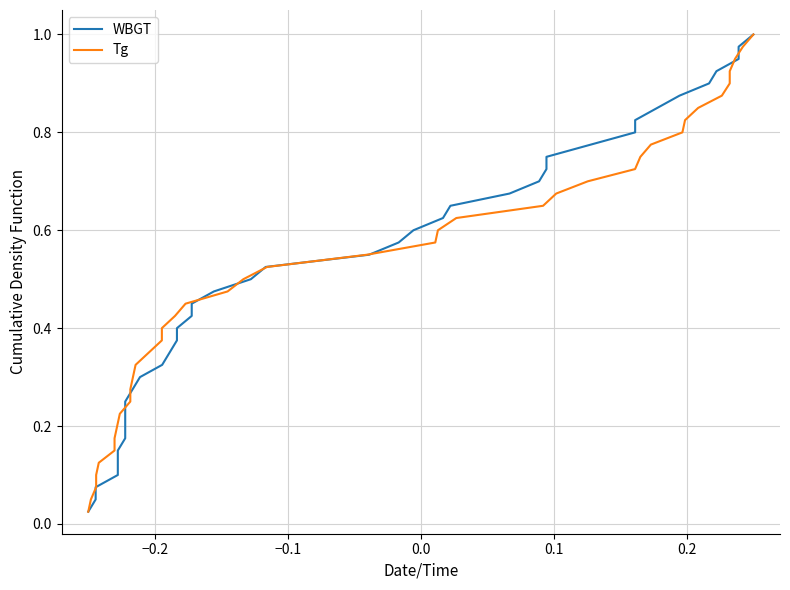

True or false: WBGT and Tg intersect in this chart.

False